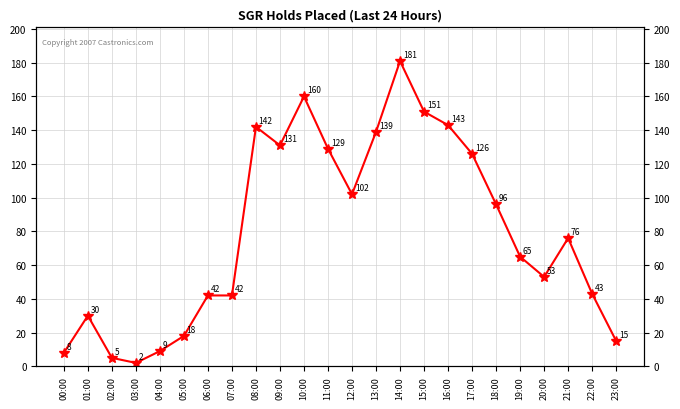

Reading right to left, transcribe all the data shown in this chart.

23:00=15	22:00=43	21:00=76	20:00=53	19:00=65	18:00=96	17:00=126	16:00=143	15:00=151	14:00=181	13:00=139	12:00=102	11:00=129	10:00=160	09:00=131	08:00=142	07:00=42	06:00=42	05:00=18	04:00=9	03:00=2	02:00=5	01:00=30	00:00=8